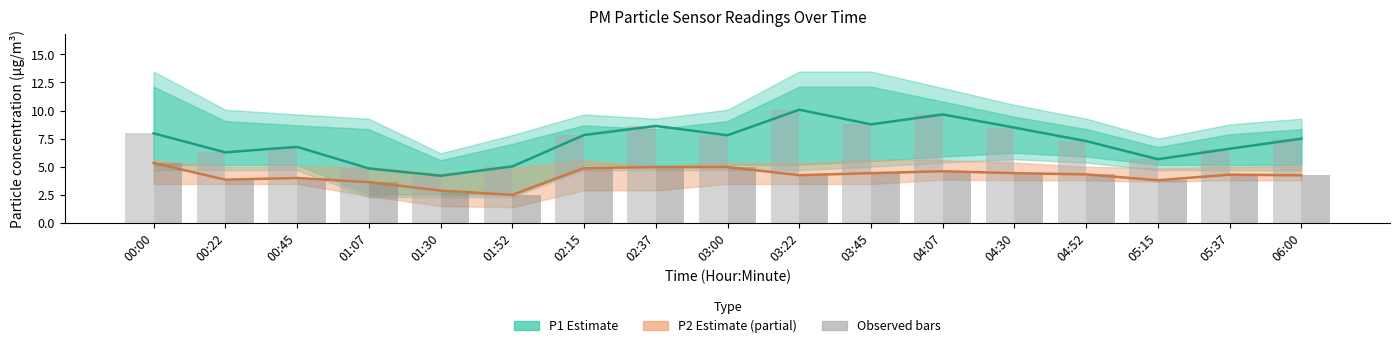

What is the difference between the second highest and minimum values in the P1 observed series?

5.5